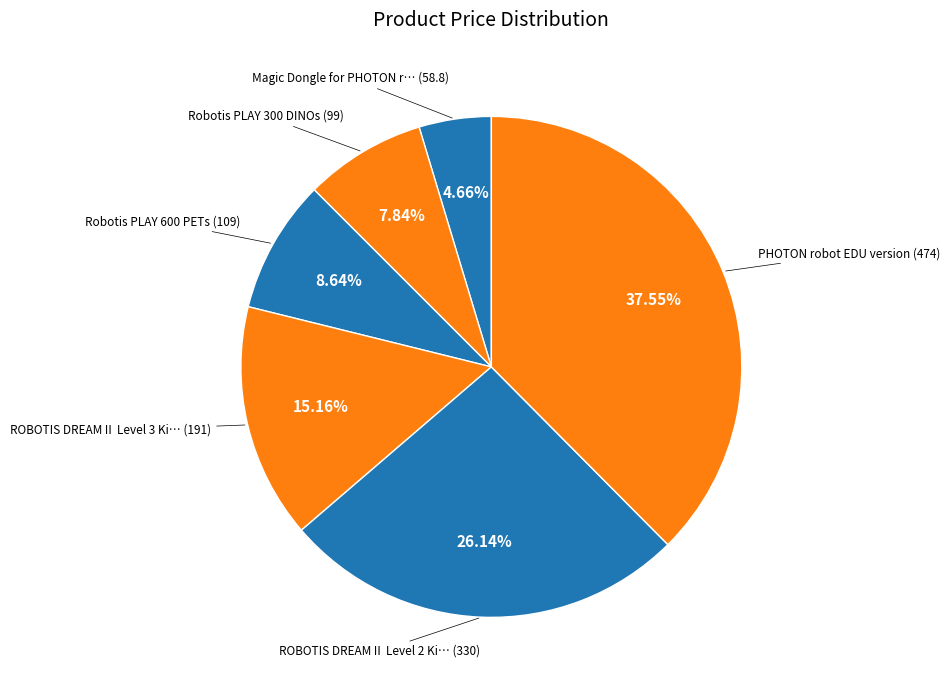

Count the number of slices in the pie.

6